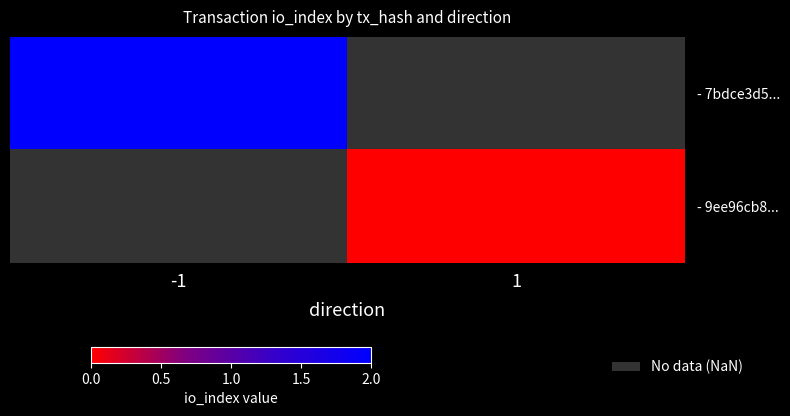

Is the value of - 7bdce3d5... at 1 greater than the value of - 9ee96cb8... at 1?

No